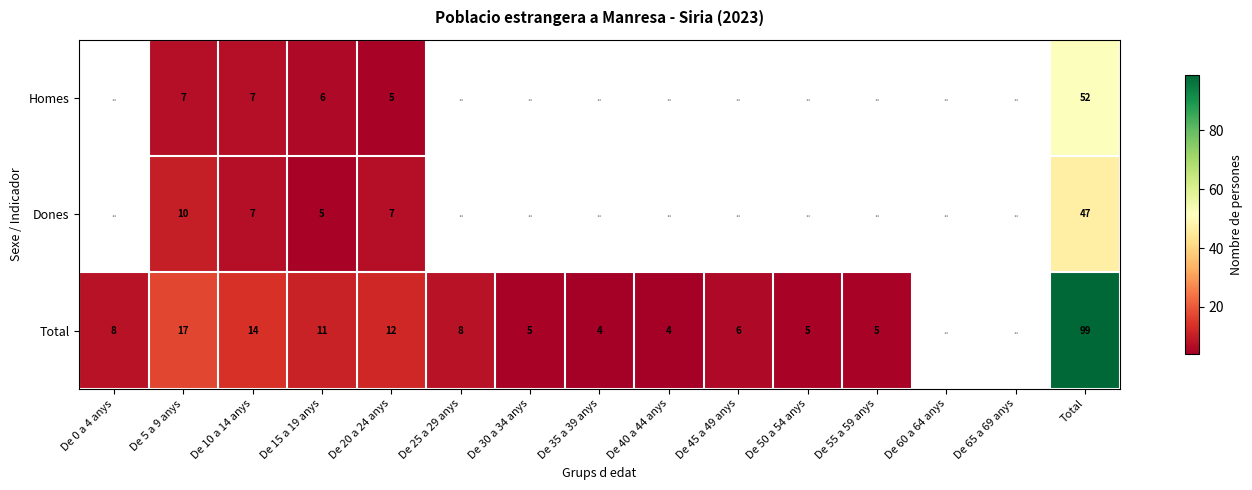

The Total series shows 17 at De 20 a 24 anys. True or false?

False